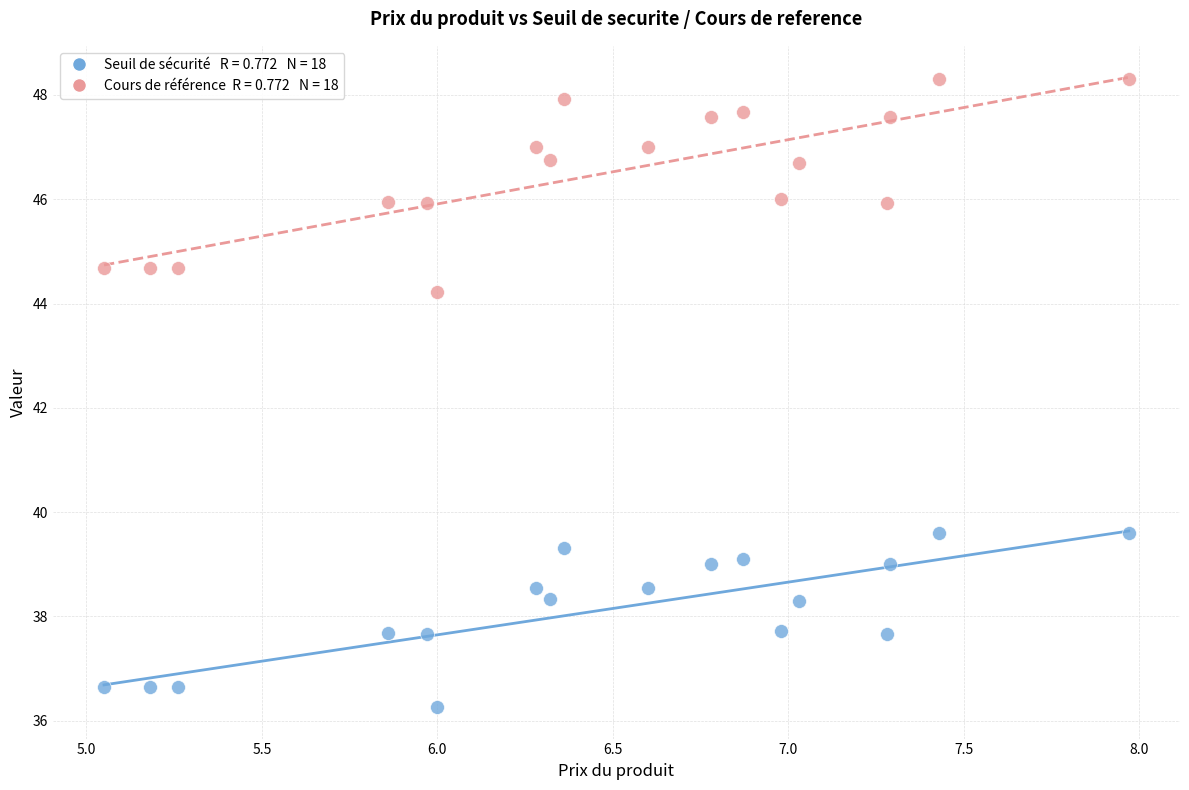

Across all series, what Y value is closest to 42?

44.2